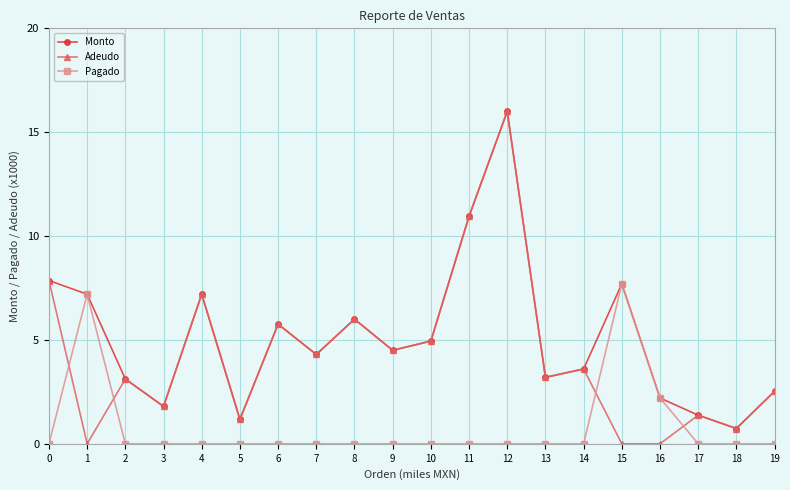

In Monto, how many points are lower than both neighbors (excluding endpoints)?

6